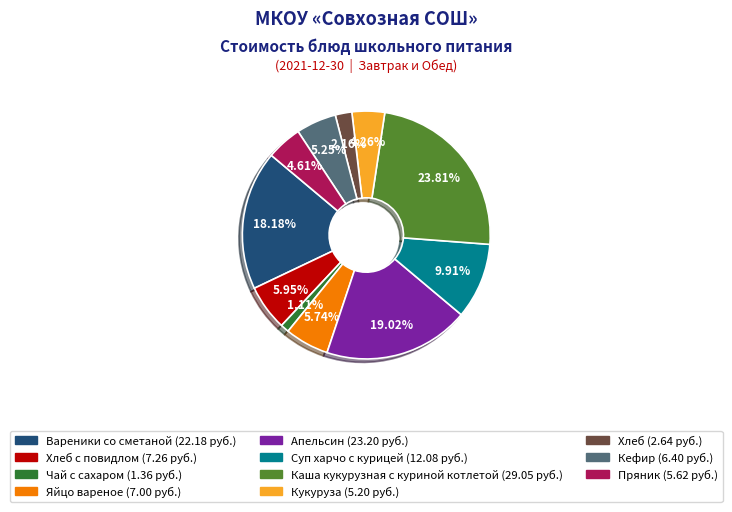

Is there a majority slice in this chart?

No